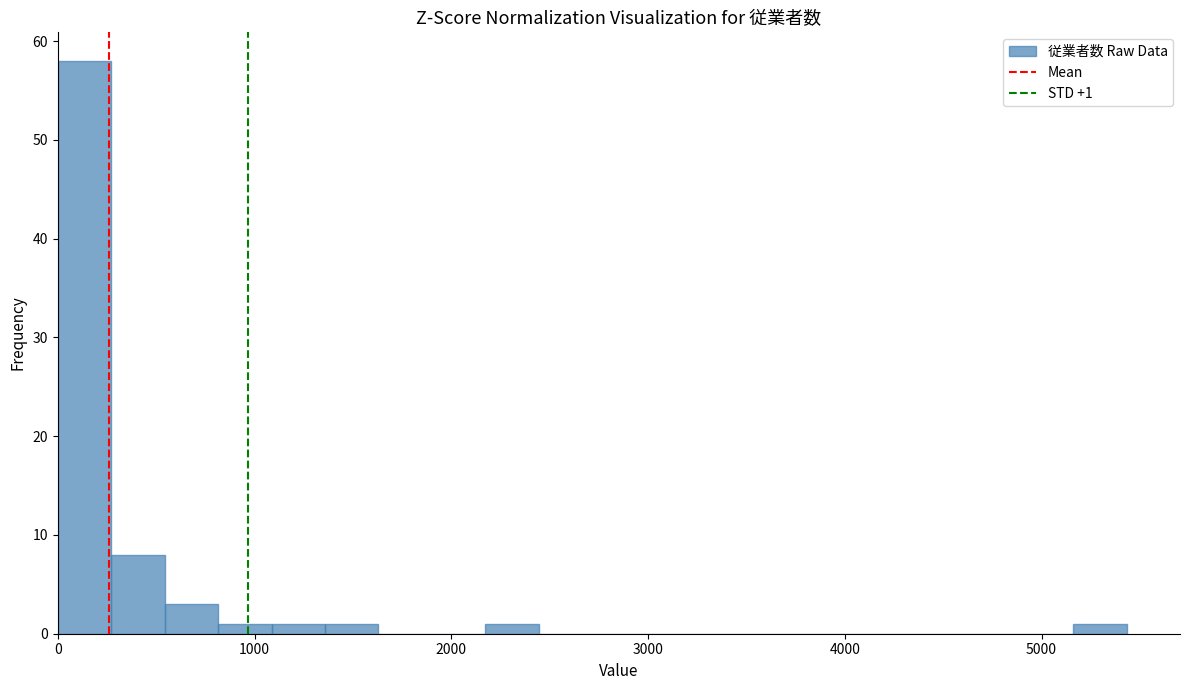

Around what value on the x-axis is the tallest bar? Give the approximate position of its centre, as read against the axis.

100